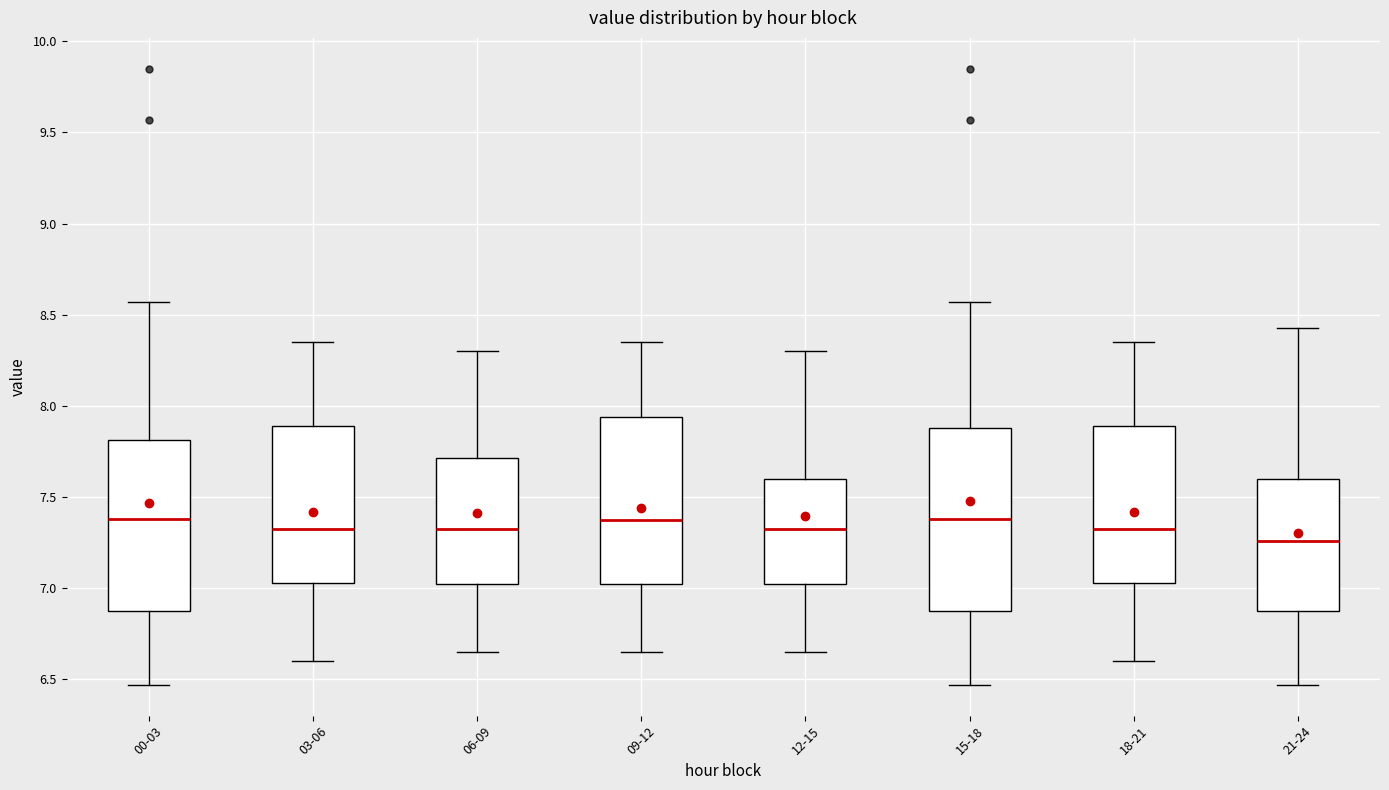

Where is the upper edge of the box for 12-15 on the y-axis? The values are not printed on the chart, so give them approximately, as read against the axis.

7.60